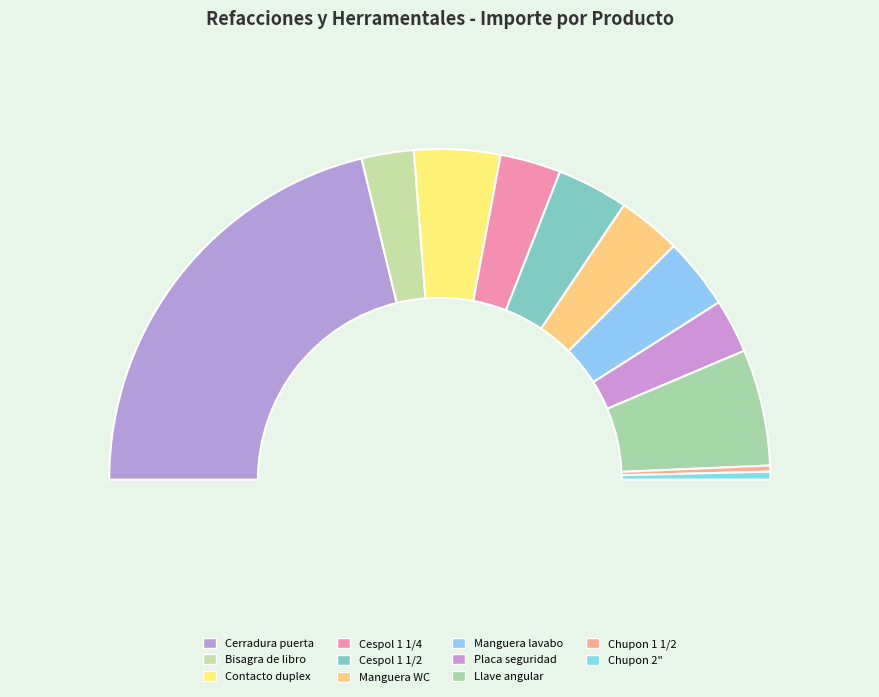

Does Llave angular de 1/2 account for over 50% of the chart?

No